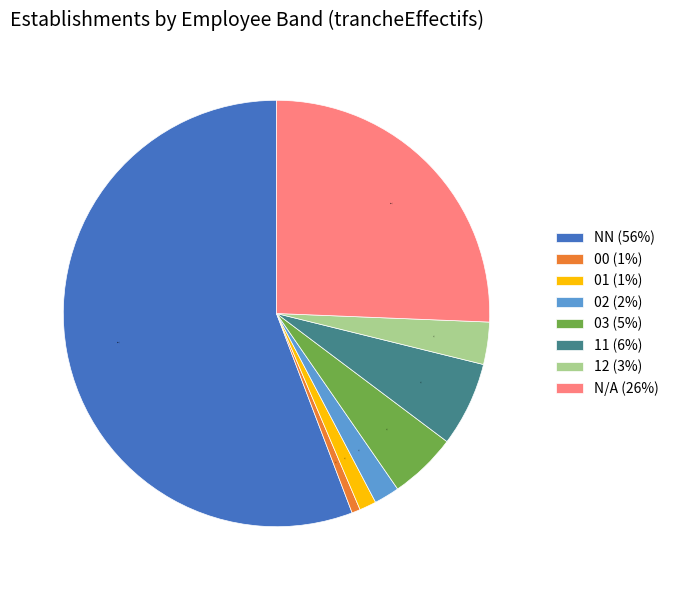

To the nearest percent, what is the combined percentage of 01 (1%) and 02 (2%)?

3%